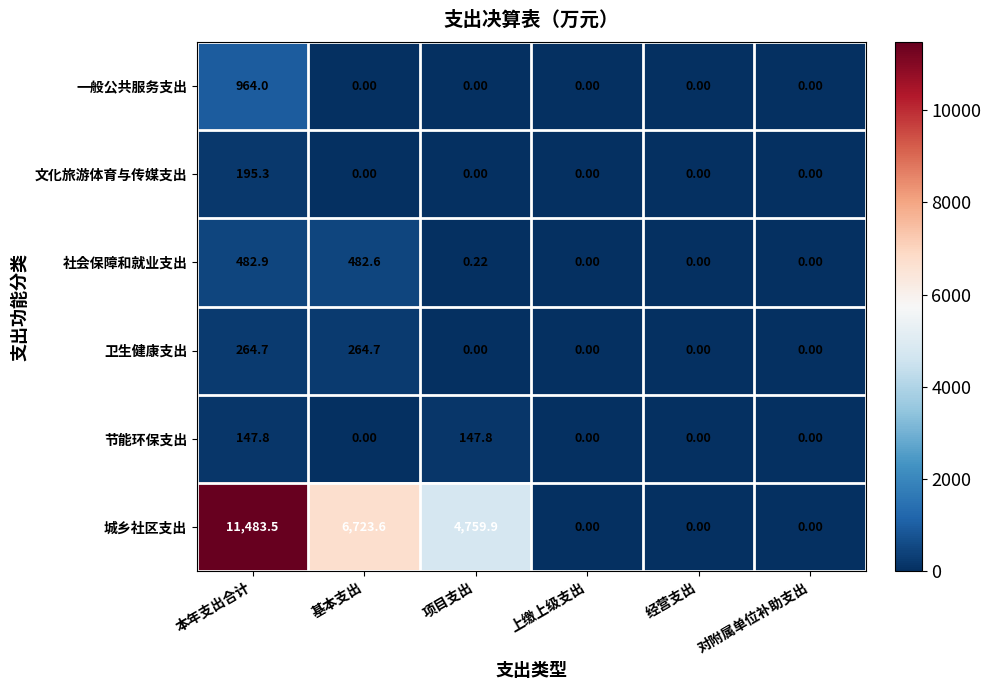

Which series has the widest spread of values?

城乡社区支出